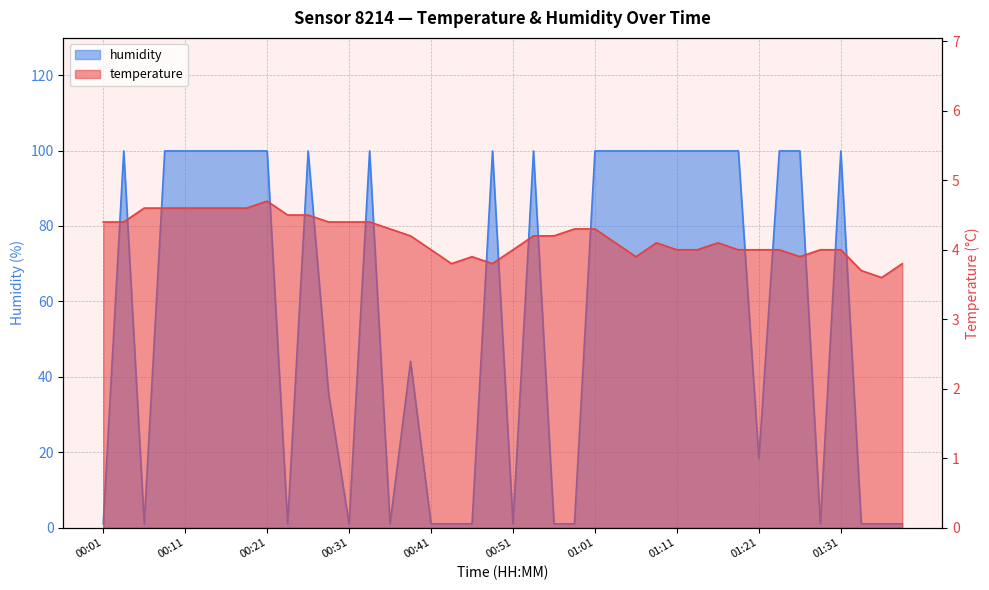

Which series has the widest spread of values?

humidity